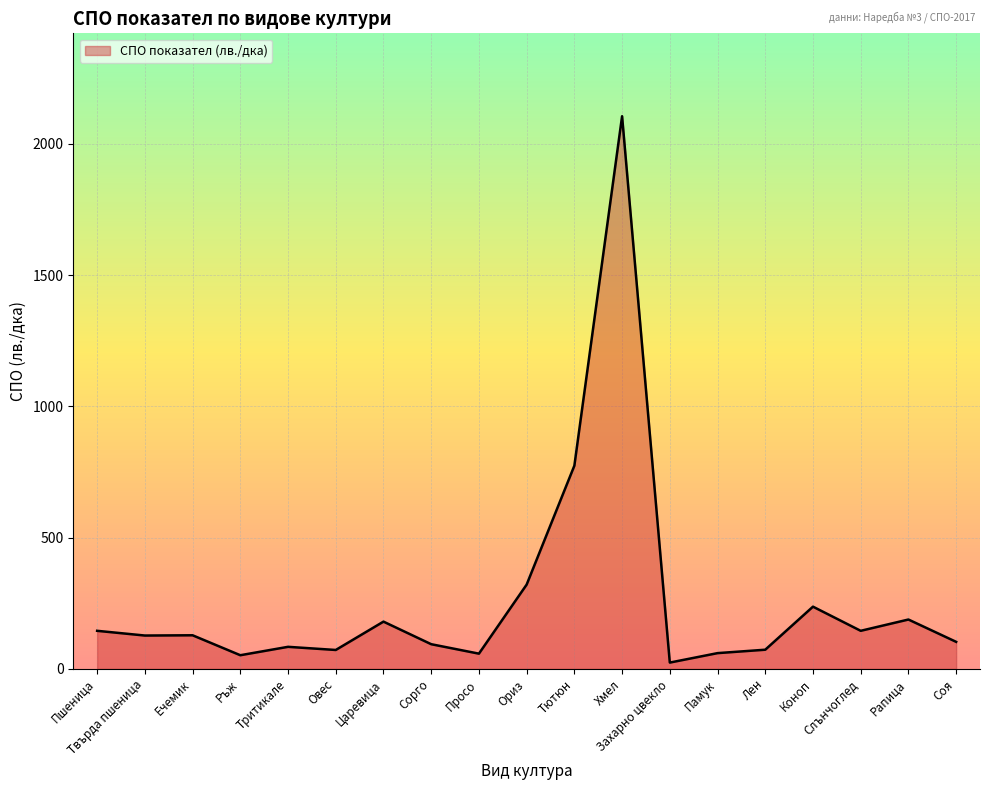

Which category has the highest value across all series?

Хмел